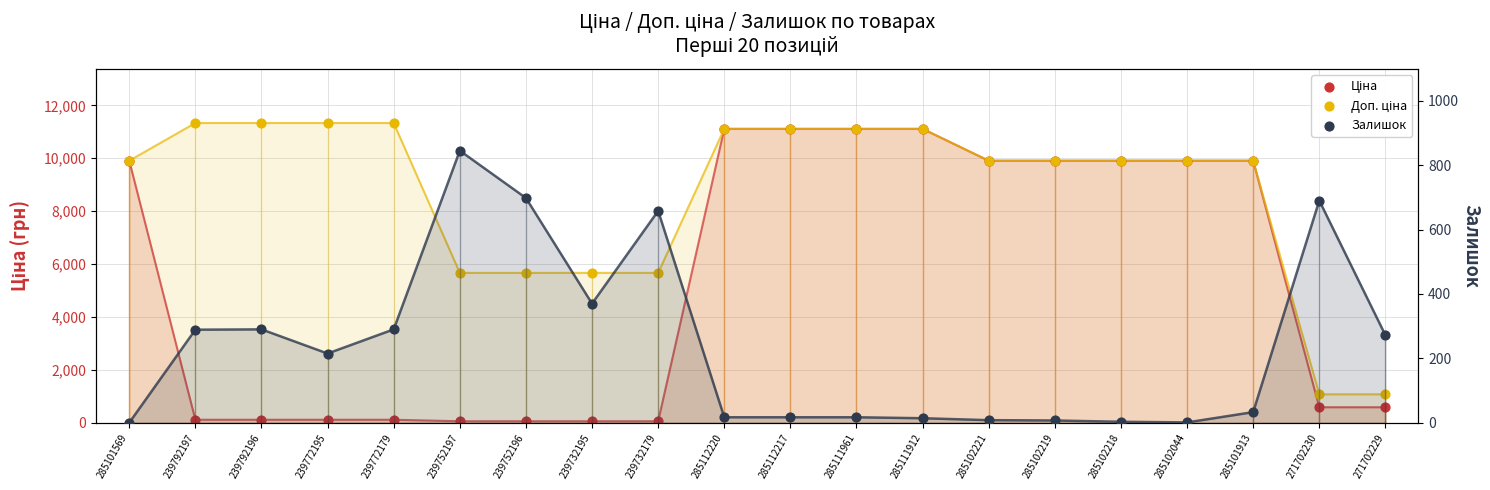

At how many categories does at least one series exceed 10986?

8